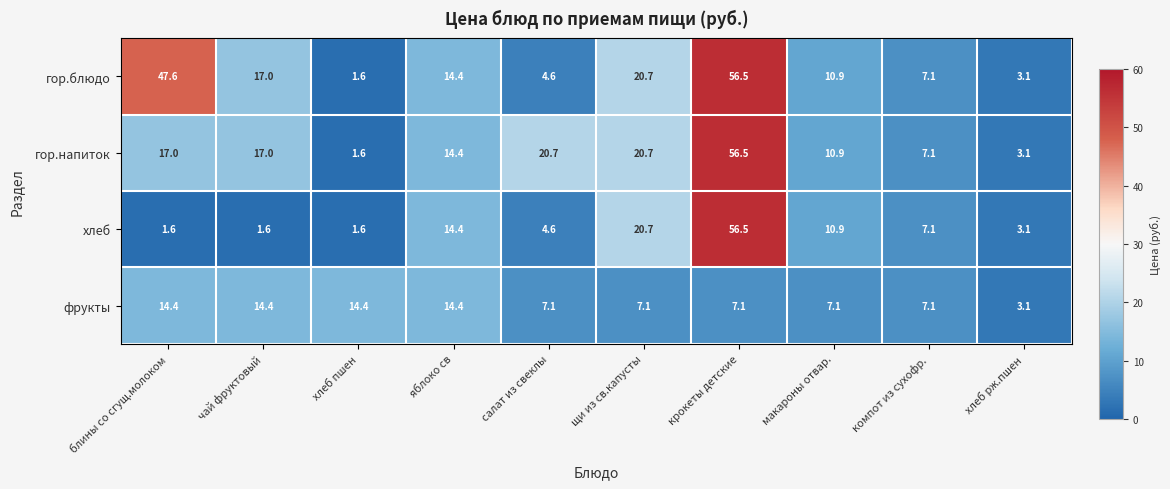

At which label does хлеб reach its peak?

крокеты детские